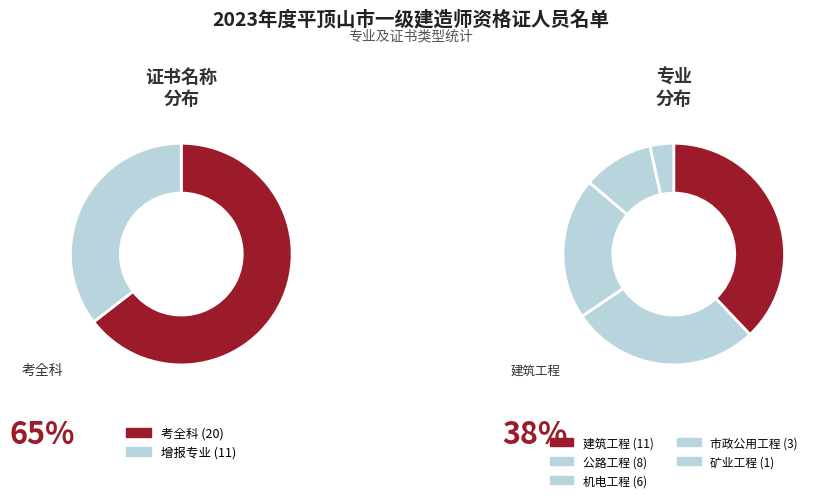

What is the smallest slice in the pie chart?

增报专业